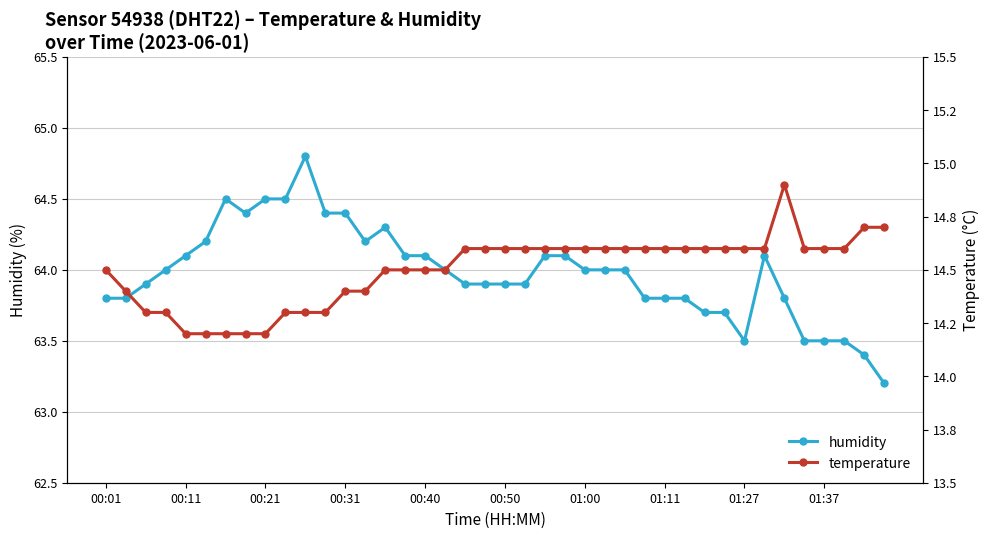

Is it true that humidity equals 24.3 at 11?

False